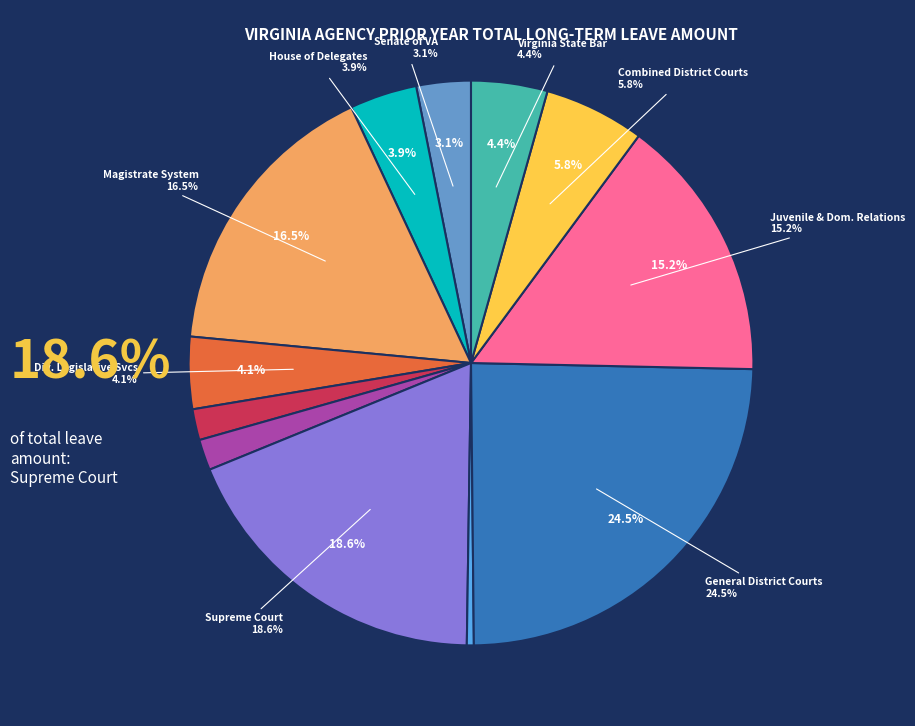

The GENERAL DISTRICT COURTS slice represents 33% of the pie. True or false?

False